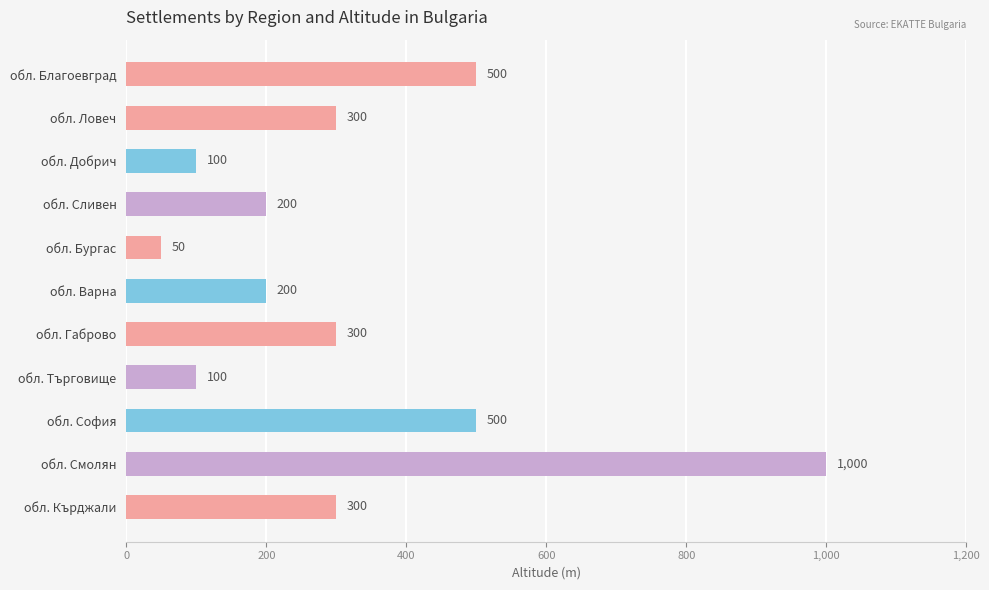

What is the change in value from обл. Сливен to обл. Търговище?

-100